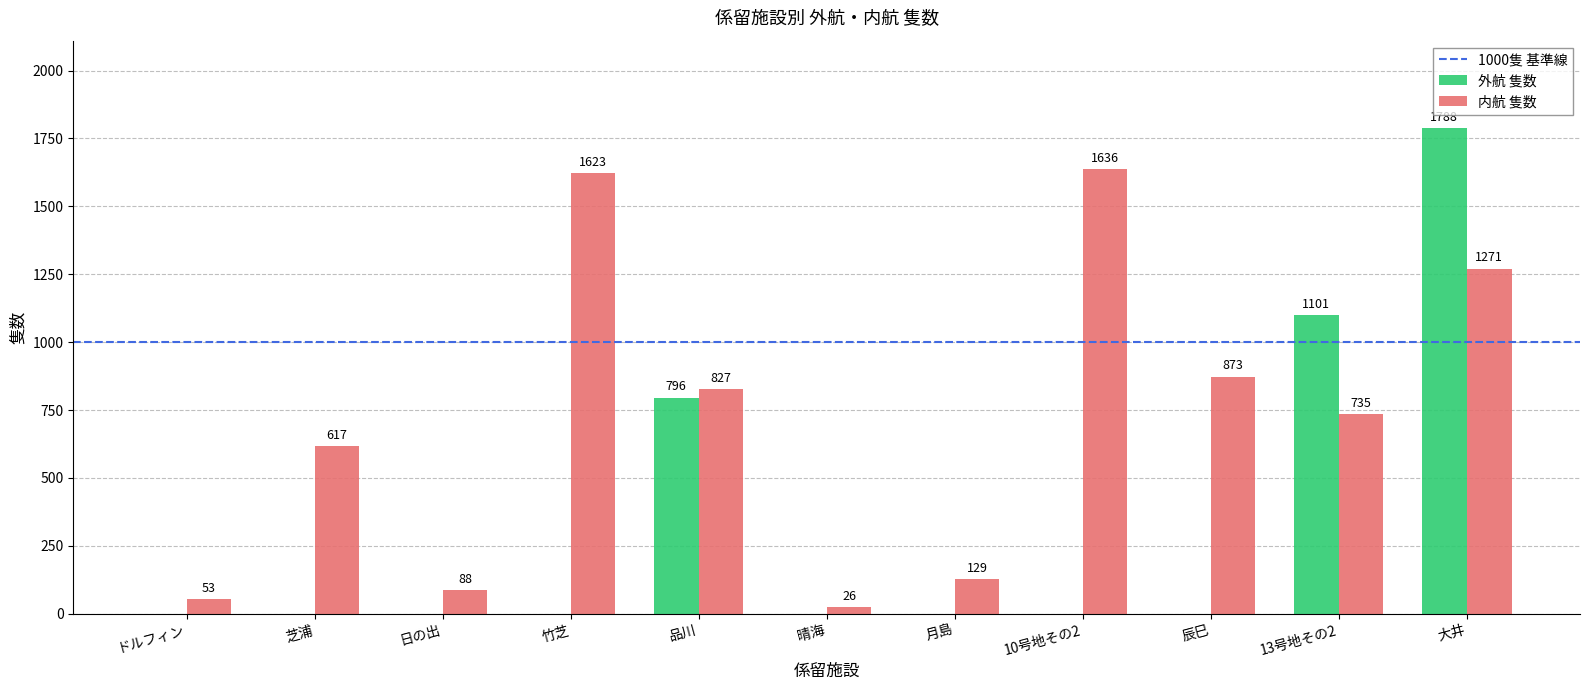

Between 10号地その2 and 13号地その2, which series saw the biggest shift?

外航 隻数